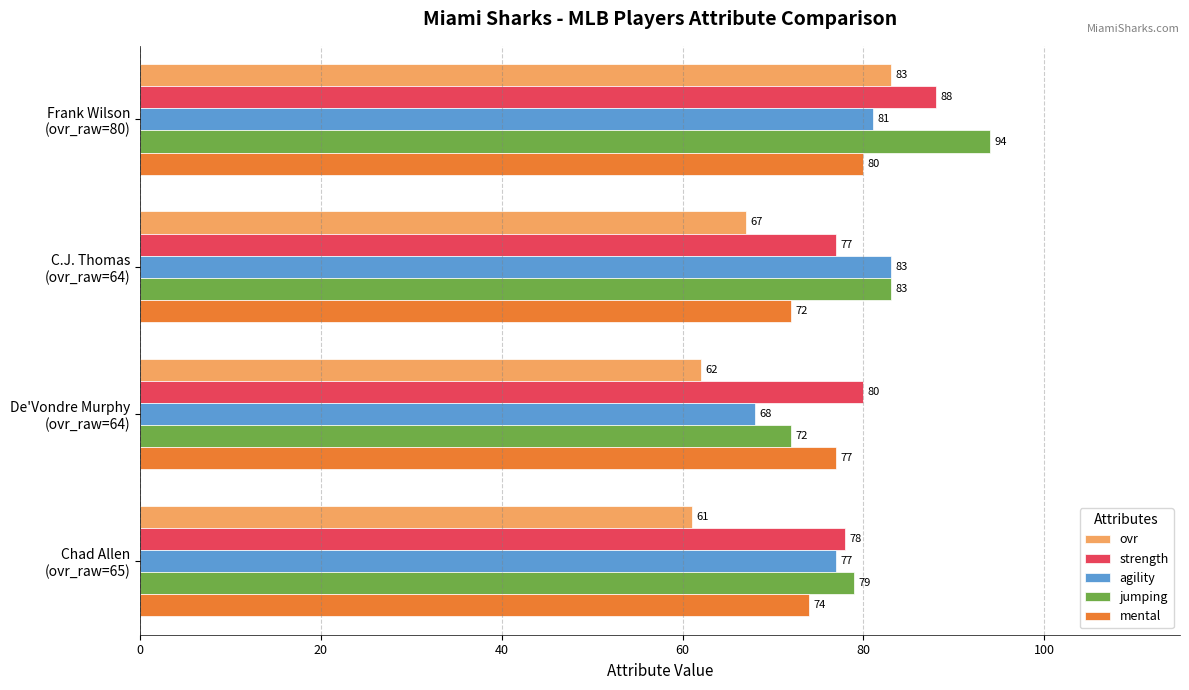

At how many categories does at least one series exceed 62?

4